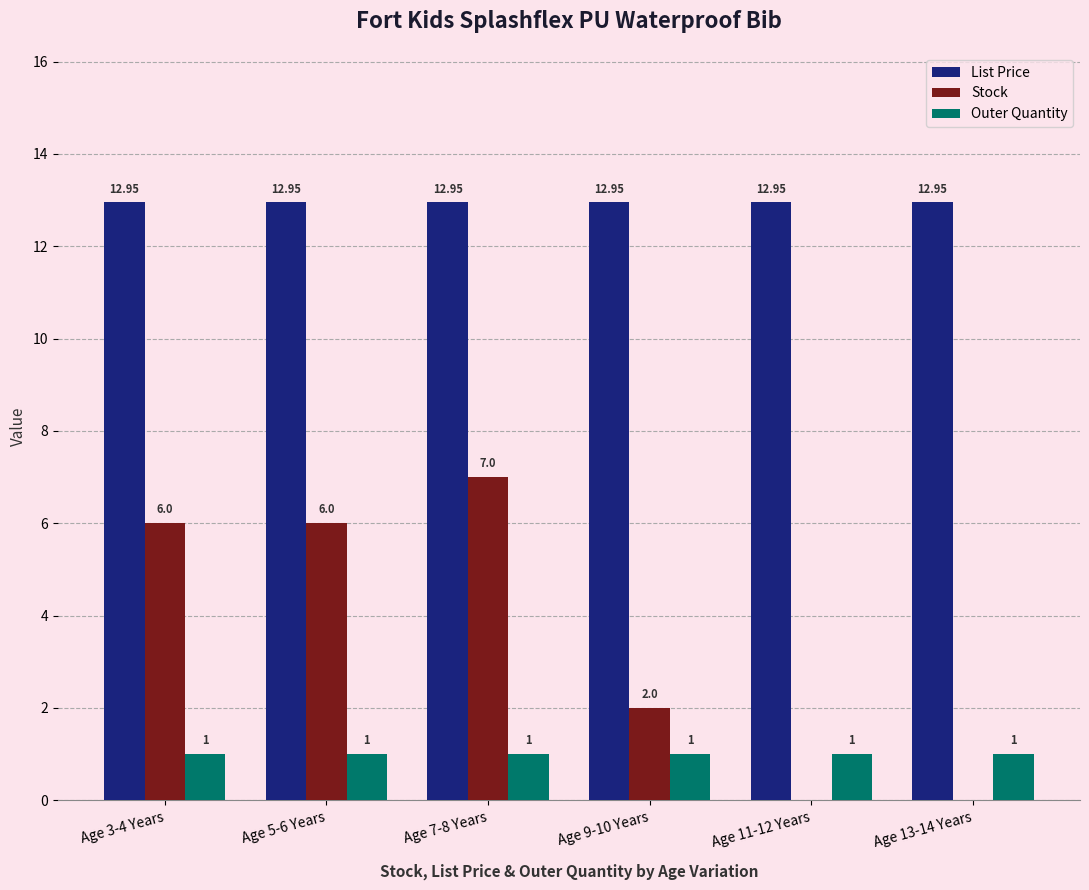

Are the bars grouped side by side (vs. stacked)?

Yes